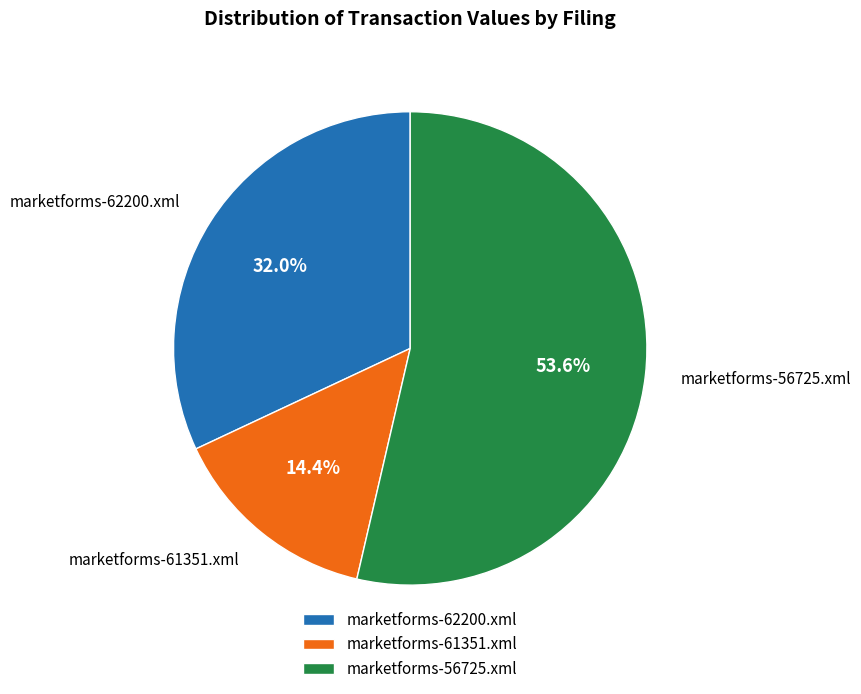

What is the smallest slice in the pie chart?

marketforms-61351.xml